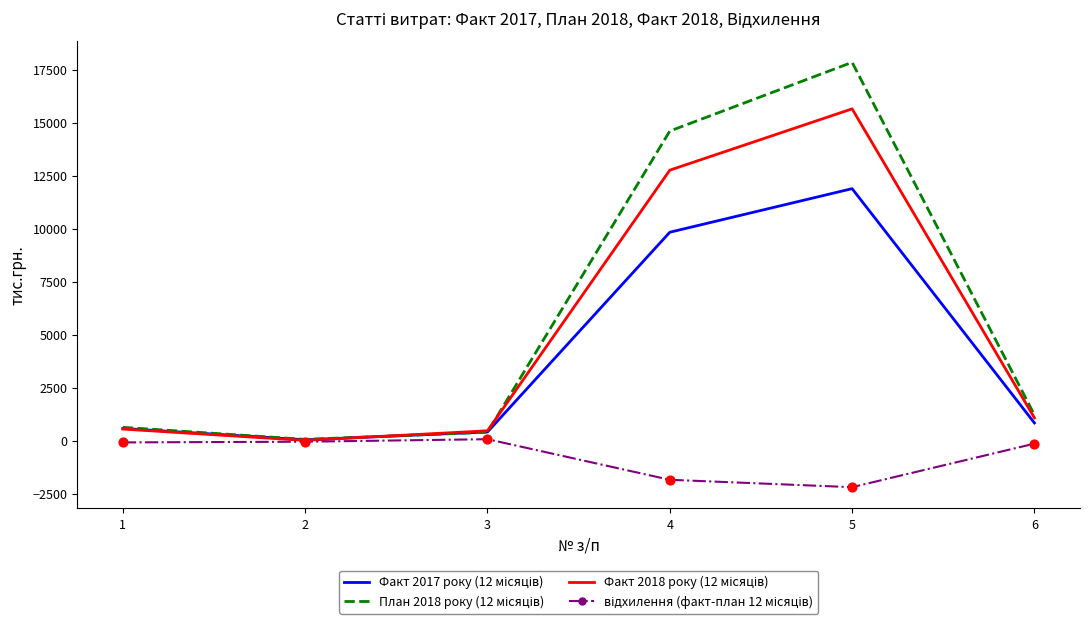

What is the difference between the highest and lowest values at 5?

20044.7